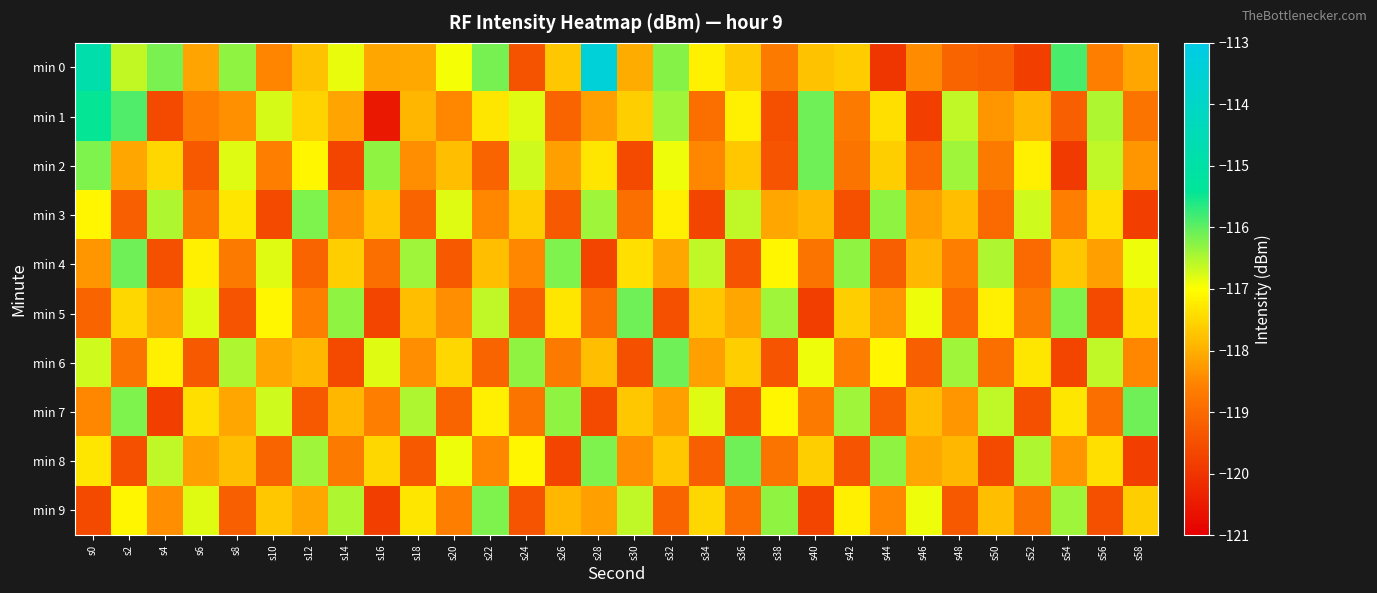

Which series has the largest total across all categories?

min 0